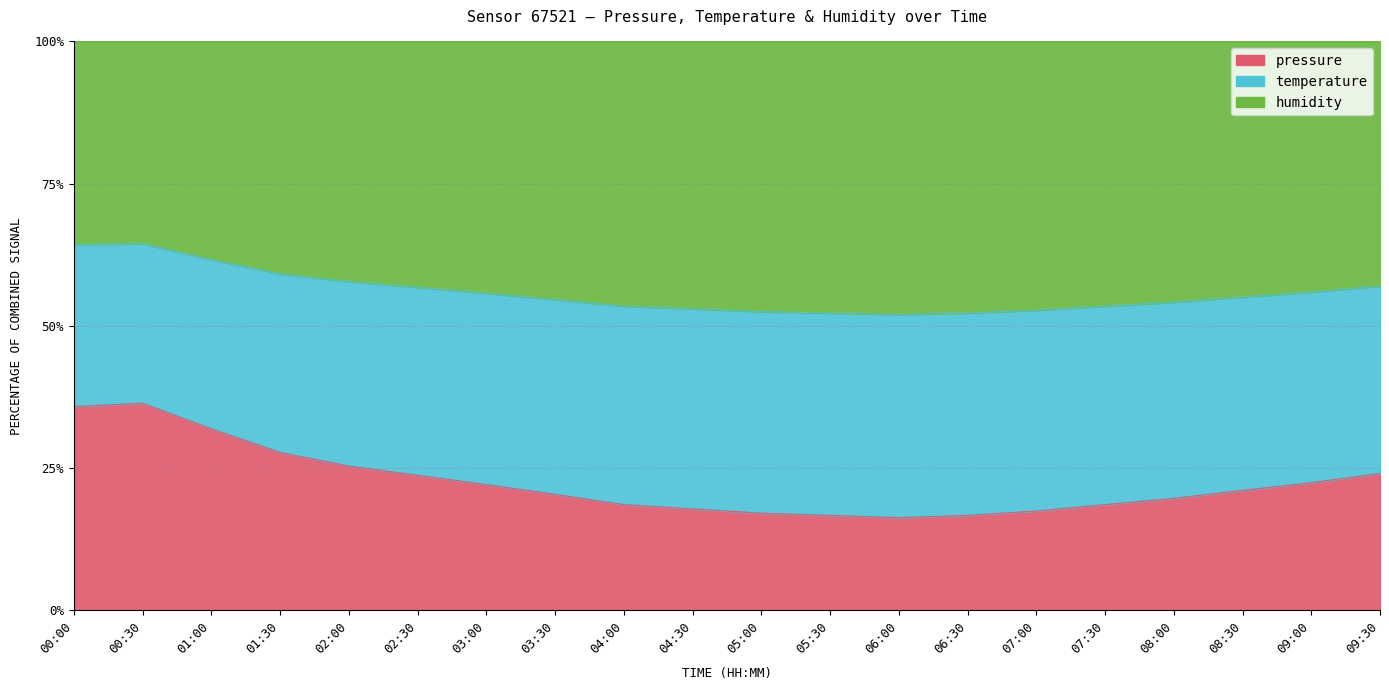

True or false: pressure_line has a value of 0.3 at 05:30.

False